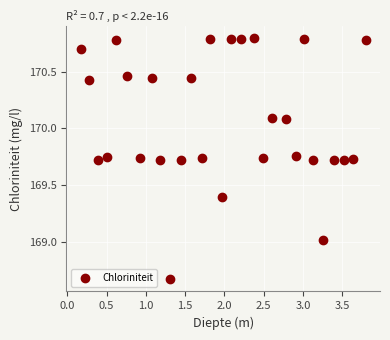

What is the range of Y values (max minus min)?

2.1